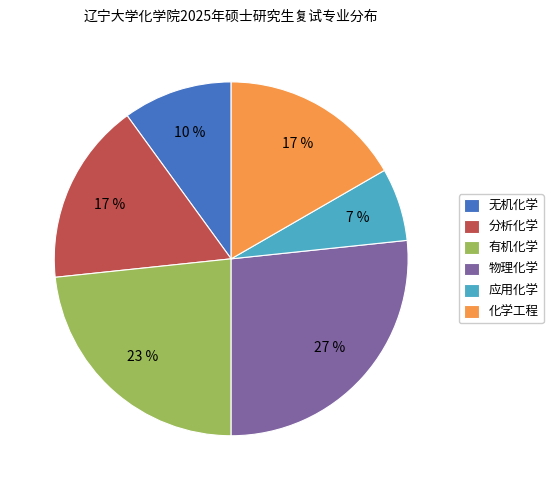

Count the number of slices in the pie.

6